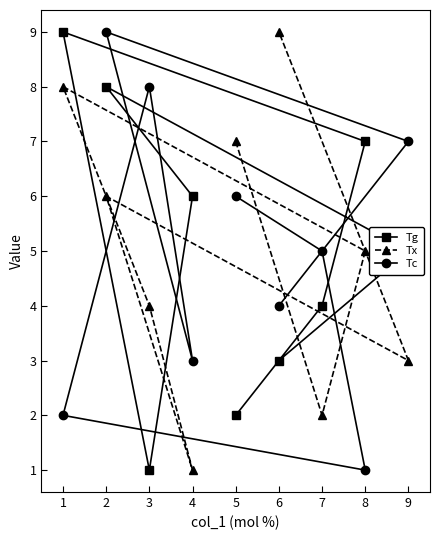

The value of Tg at 8 is 7. True or false?

True